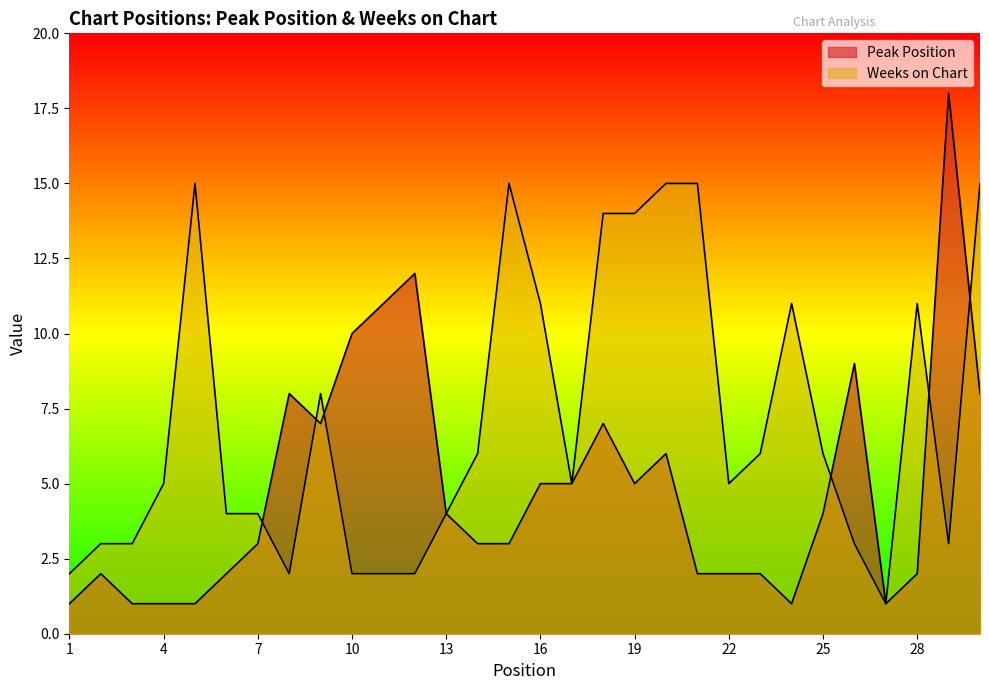

At 11, list the series in order from largest to smallest.

Peak Position, Weeks on Chart